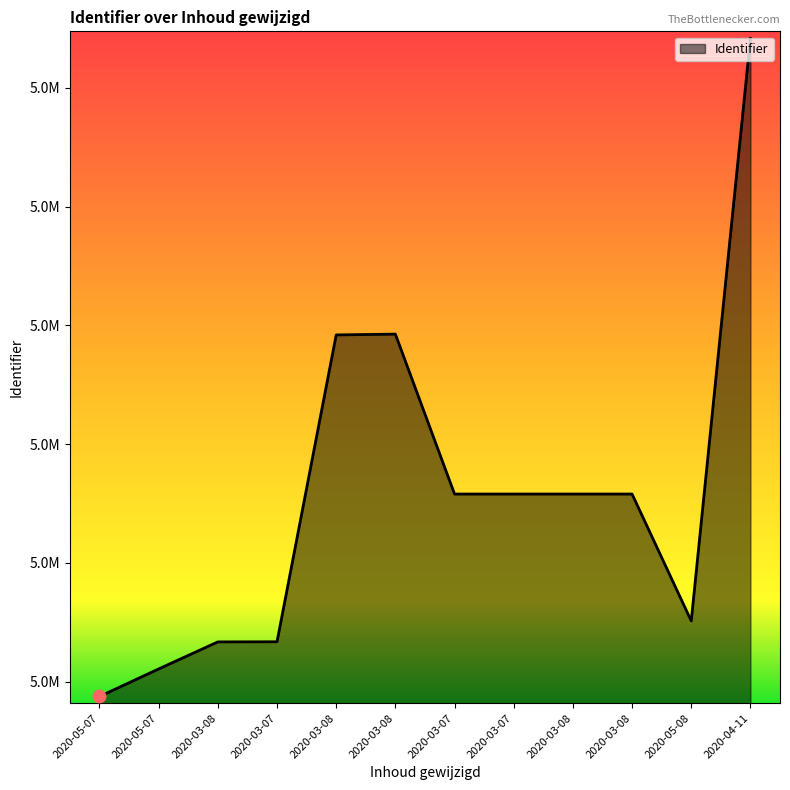

Approximately how many times larger is the value at 2020-03-07 compared to 2020-04-11?

1.0